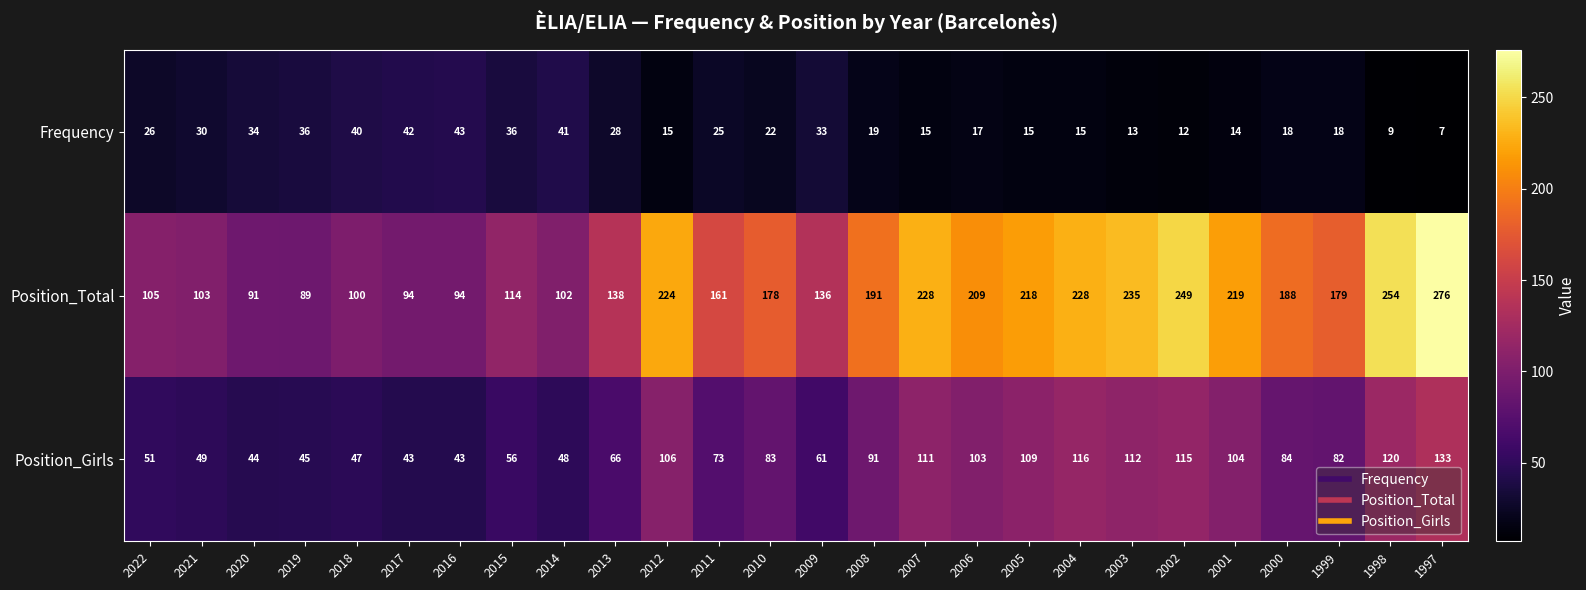

What is the maximum value shown in the chart?

276